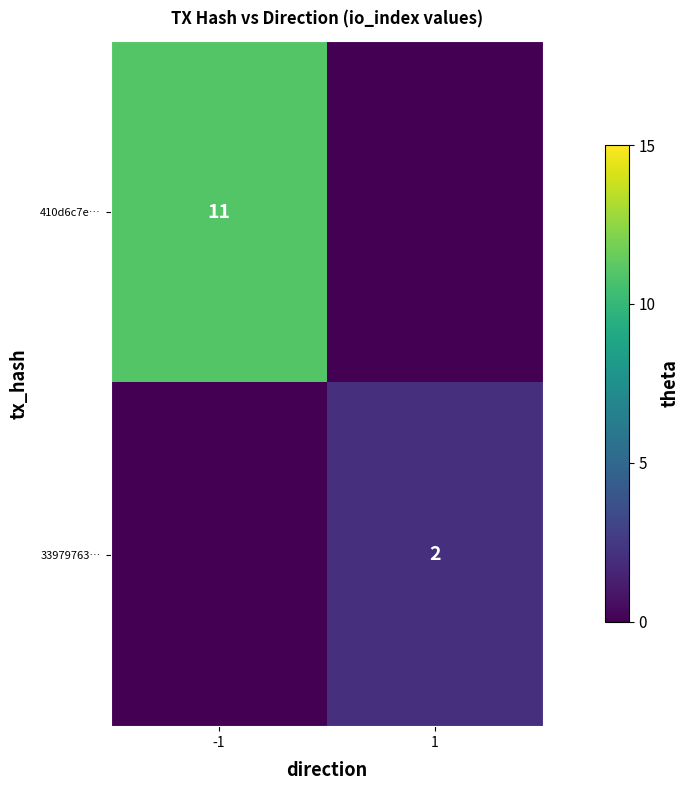

Is it true that 410d6c7e… equals 7 at -1?

False